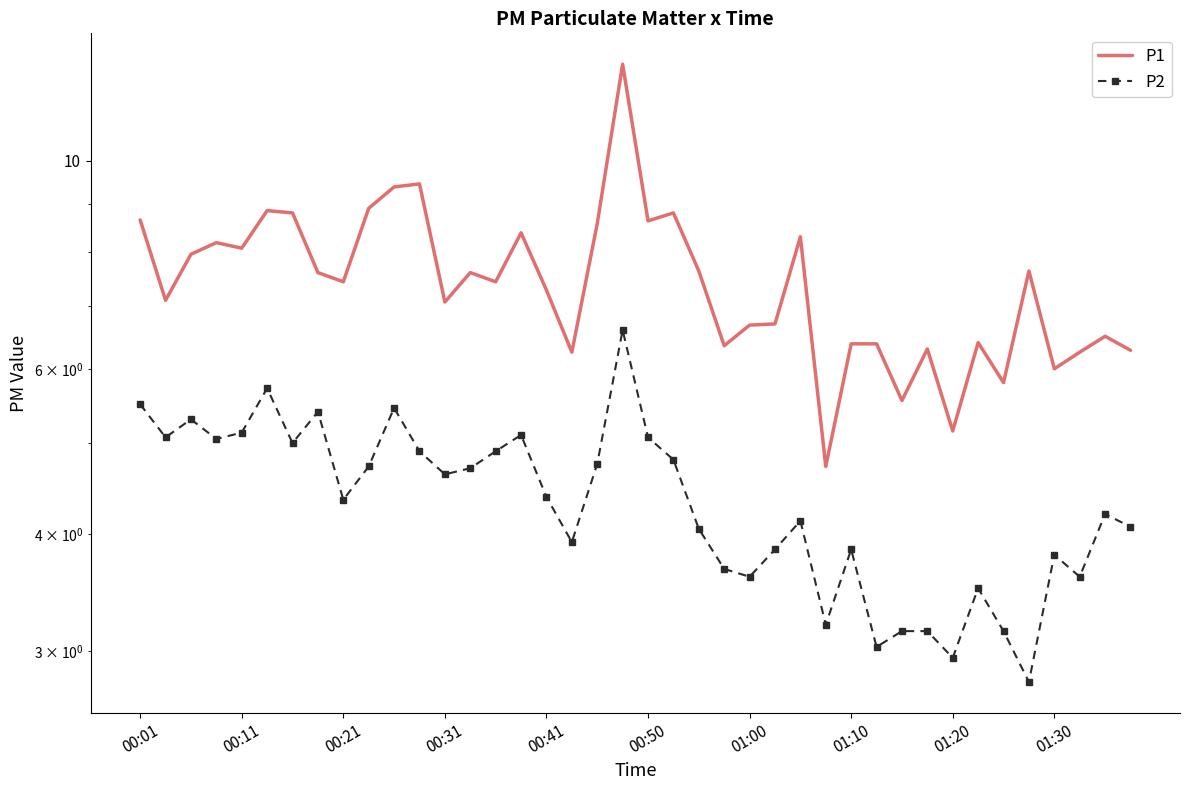

Is the value of P2 at 38 greater than the value of P1 at 13?

No